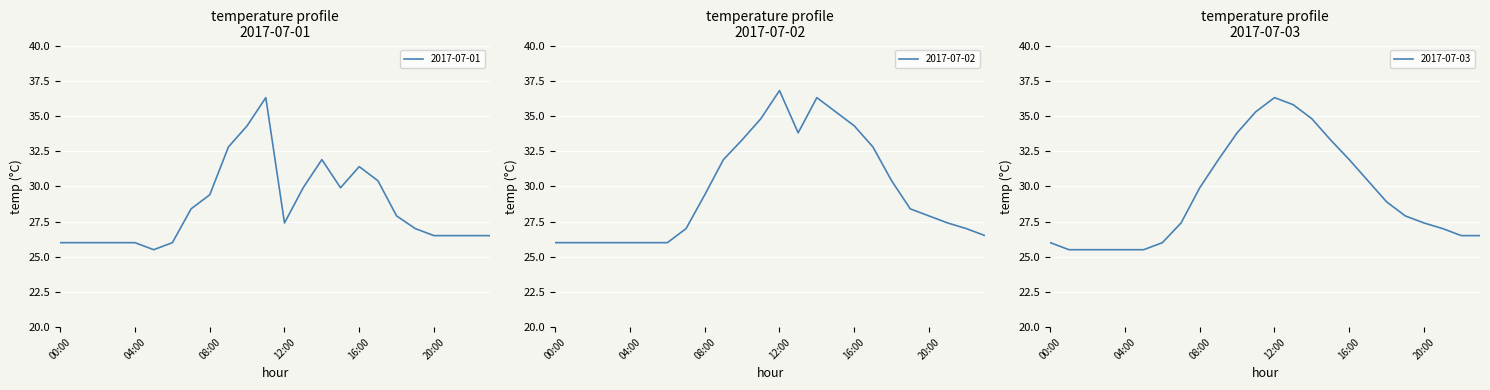

Which series has the widest spread of values?

2017-07-01